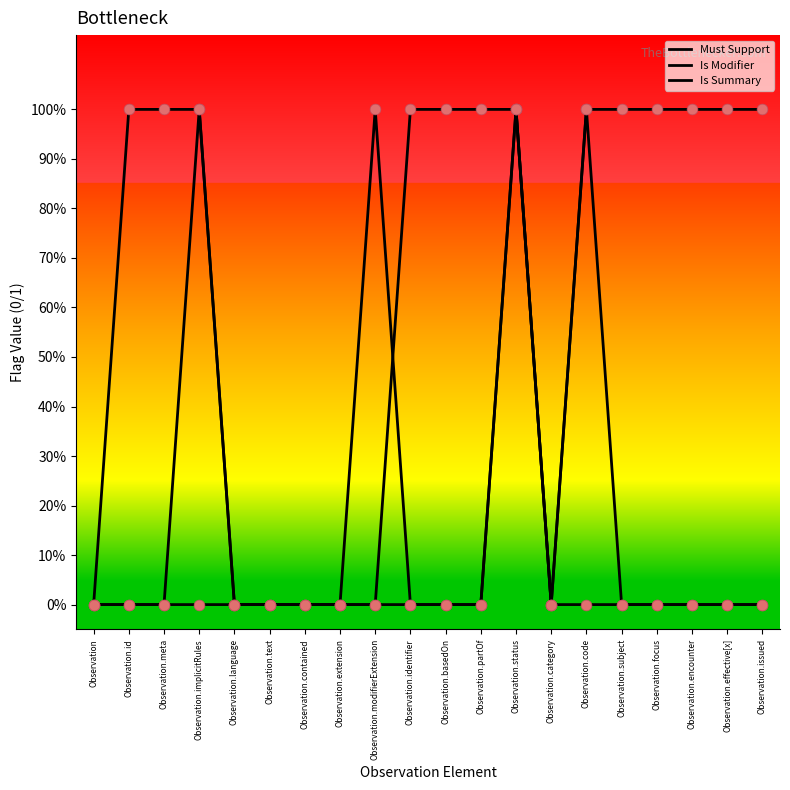

Is the value of Is Summary at Observation.meta greater than the value of Is Modifier at Observation.basedOn?

Yes